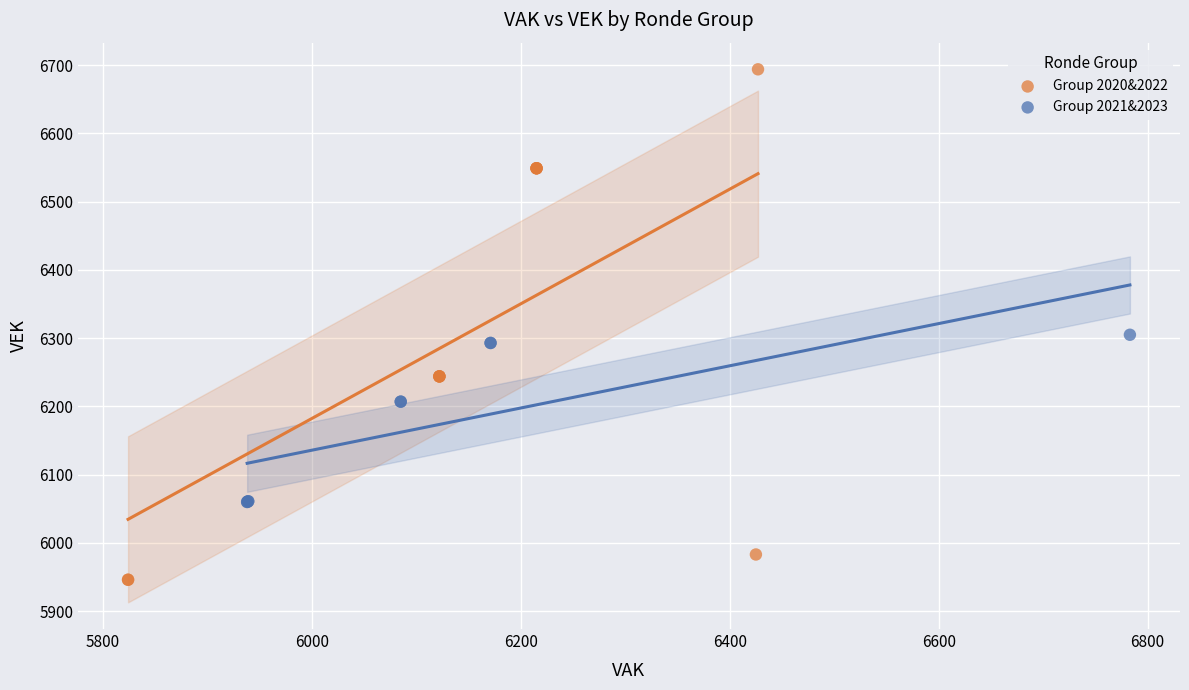

Which series has the widest spread of Y values?

Group 2020&2022